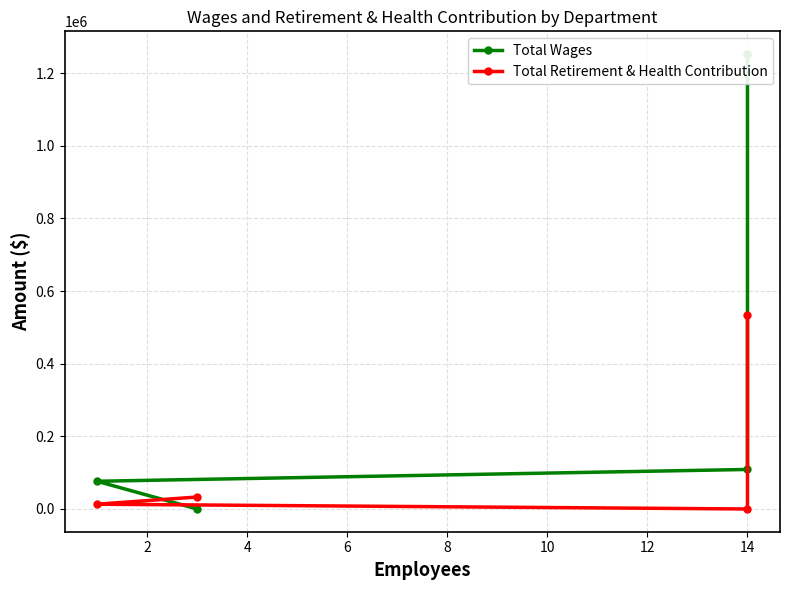

Which has a higher value, 2 or 6?

2